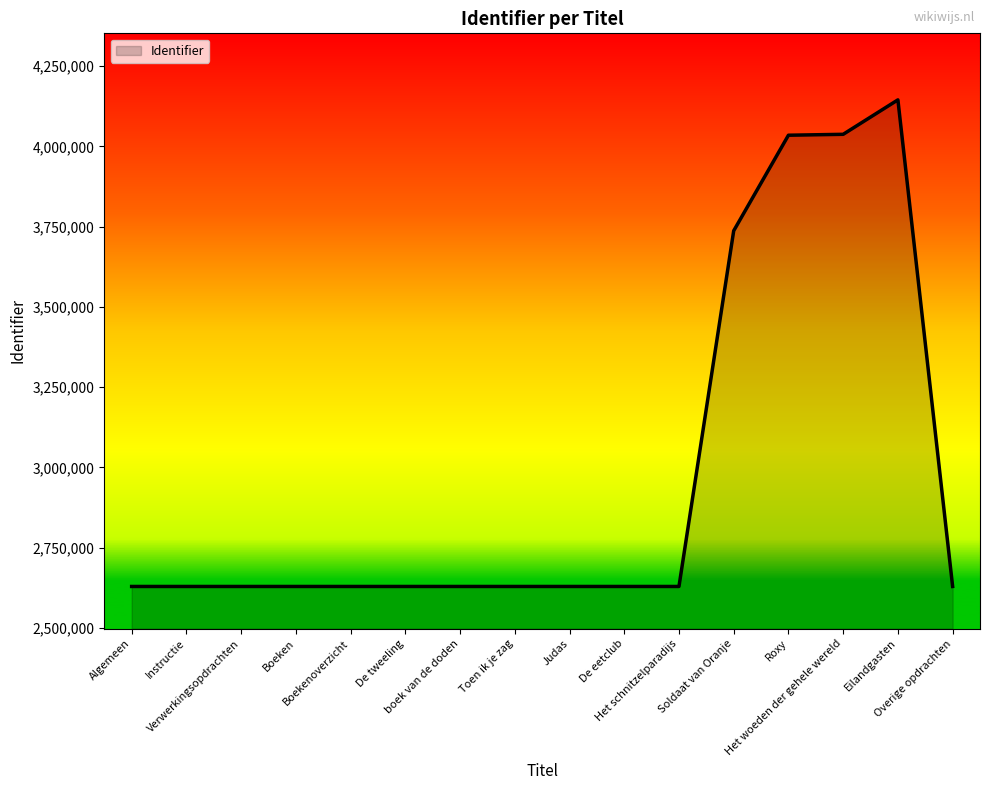

What value does the data have at Verwerkingsopdrachten, to the nearest 100?

2629000